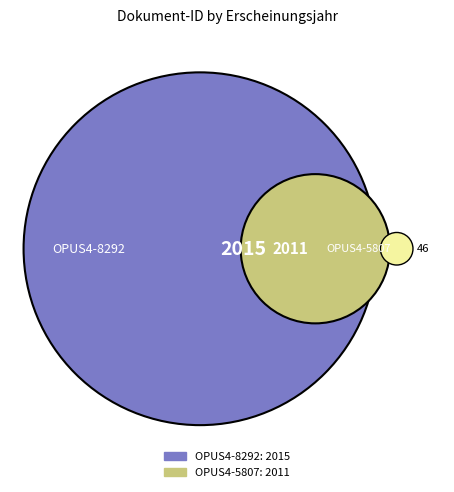

How many slices are in this pie chart?

2